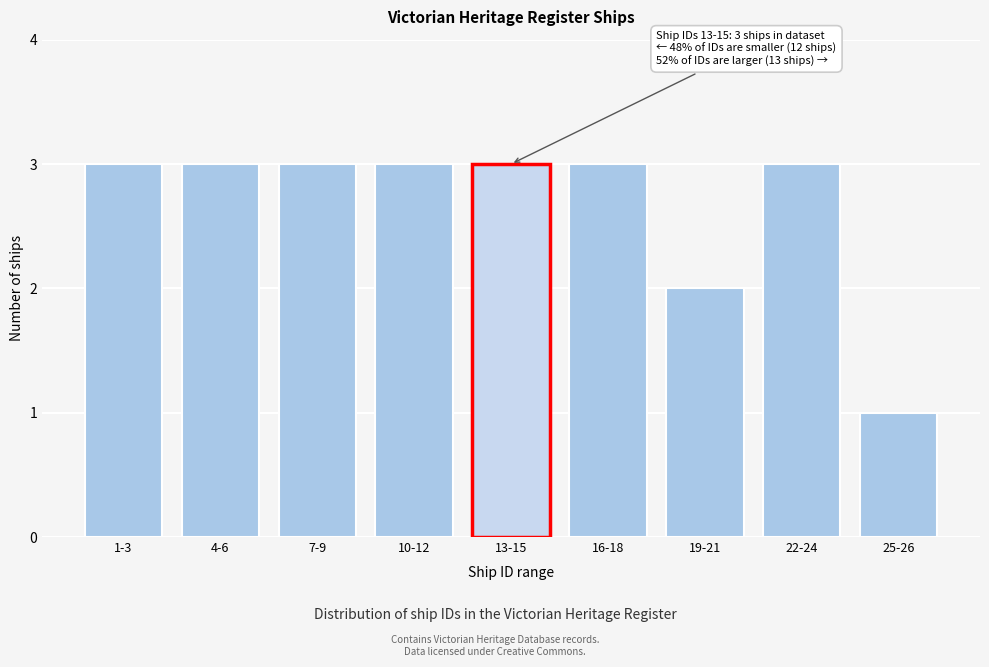

Reading left to right, list all the values displayed in this chart.

1-3=3	4-6=3	7-9=3	10-12=3	13-15=3	16-18=3	19-21=2	22-24=3	25-26=1